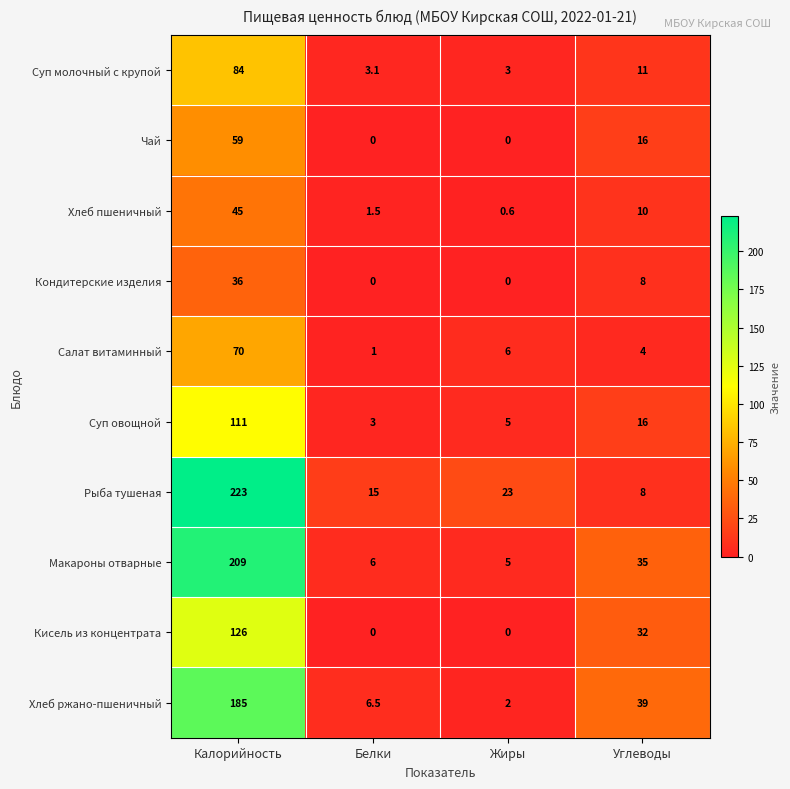

The value of Кондитерские изделия at Белки is 12.6. True or false?

False